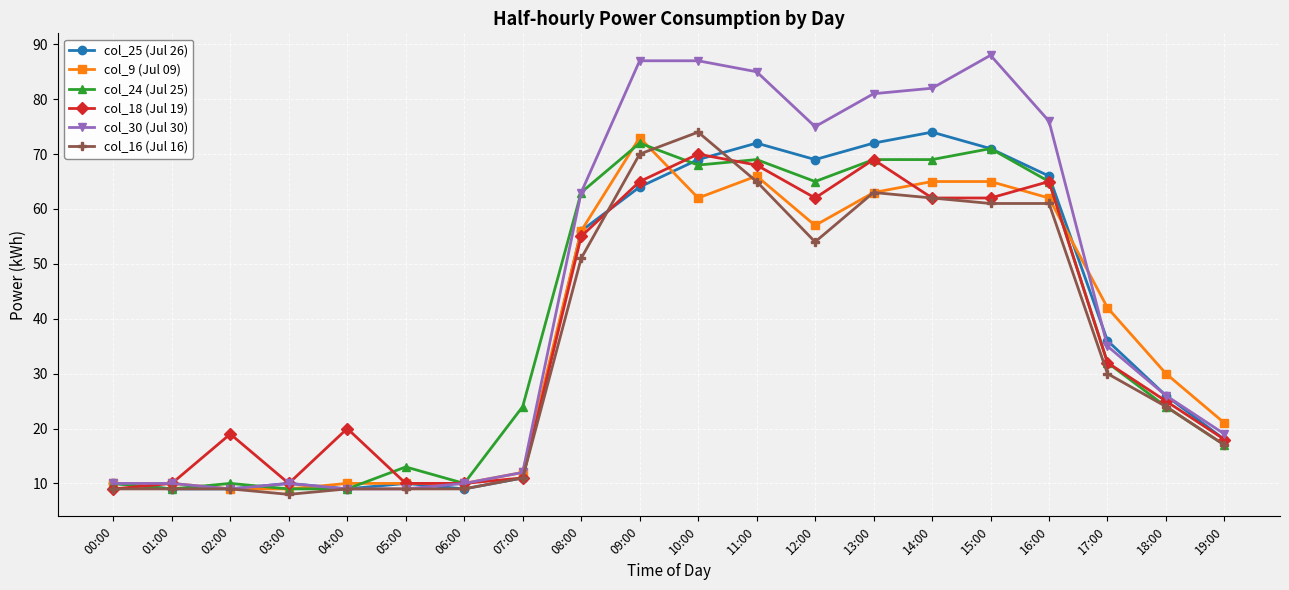

What are all the series names shown in the legend?

col_25 (Jul 26), col_9 (Jul 09), col_24 (Jul 25), col_18 (Jul 19), col_30 (Jul 30), col_16 (Jul 16)